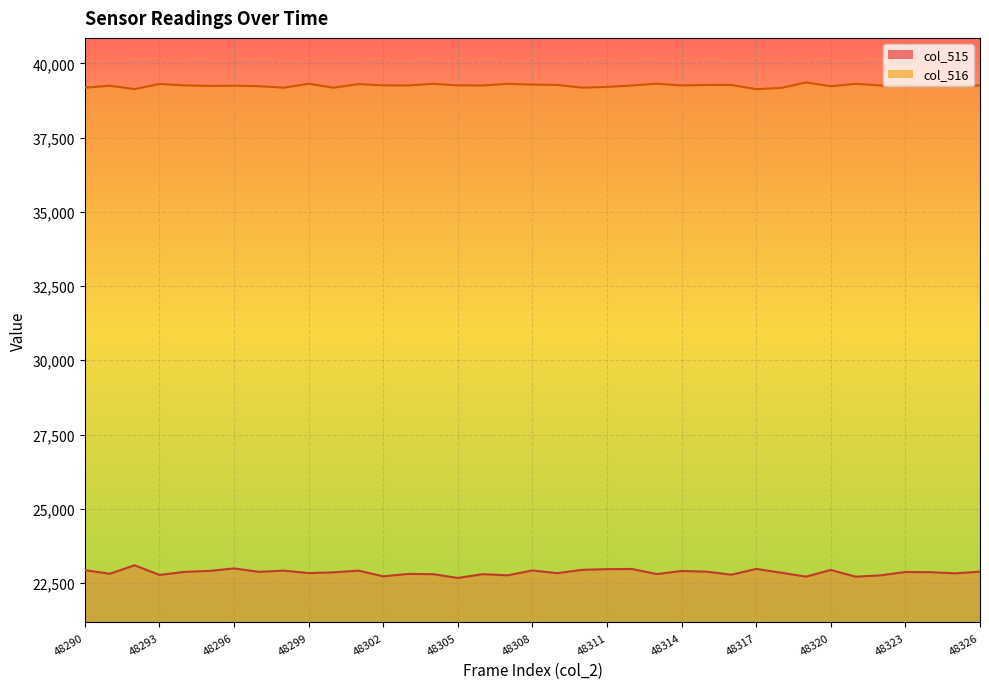

Where is the first local minimum for col_515?

48291